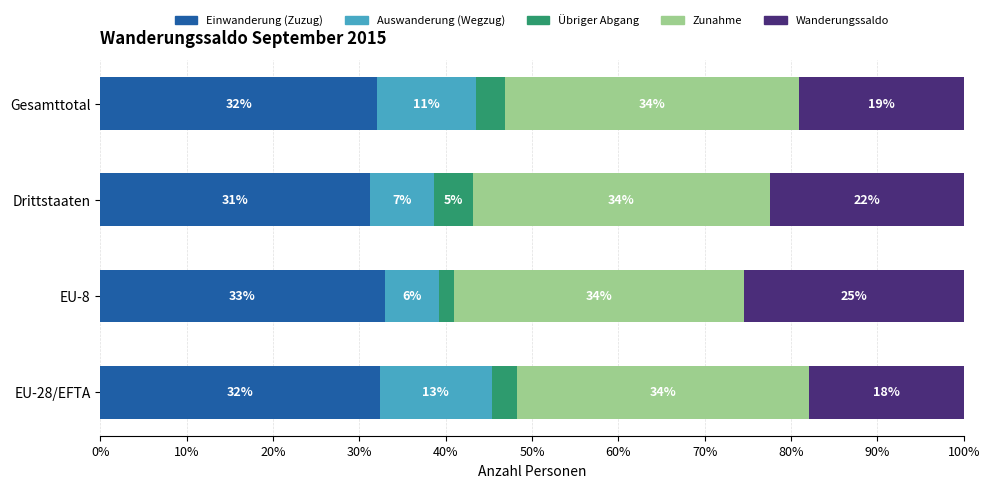

What is the total value across all series at EU-28/EFTA?

100.0